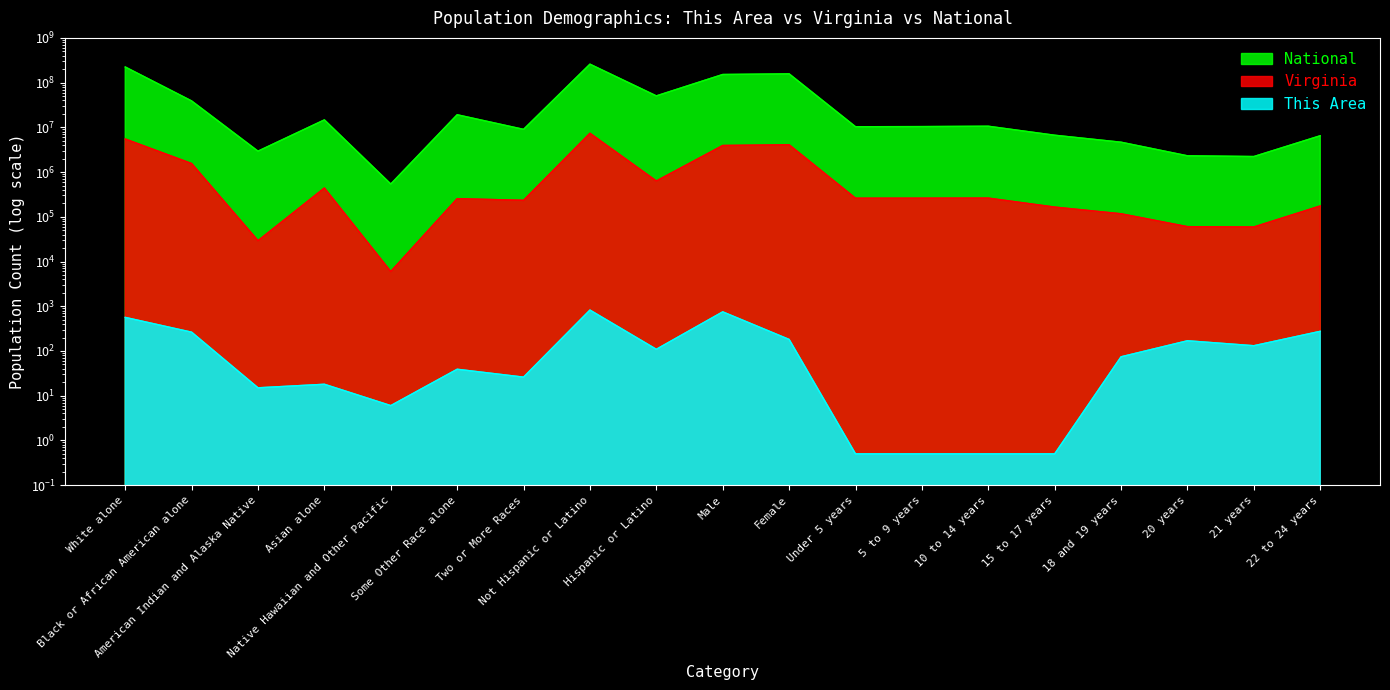

Reading left to right, list all the values displayed in this chart.

This Area: 563.0	263.0	15.0	18.0	6.0	39.0	26.0	821.0	109.0	749.0	181.0	0.5	0.5	0.5	0.5	74.0	169.0	131.0	275.0
Virginia: 5486852.0	1551399.0	29225.0	439890.0	5980.0	254278.0	233400.0	7369199.0	631825.0	3925983.0	4075041.0	260107.0	260549.0	261624.0	164747.0	116755.0	60167.0	59159.0	174715.0
National: 223553265.0	38929319.0	2932248.0	14674252.0	540013.0	19107368.0	9009073.0	258267944.0	50477594.0	151781326.0	156964212.0	10319427.0	10389638.0	10579862.0	6656209.0	4647457.0	2308319.0	2223198.0	6482659.0